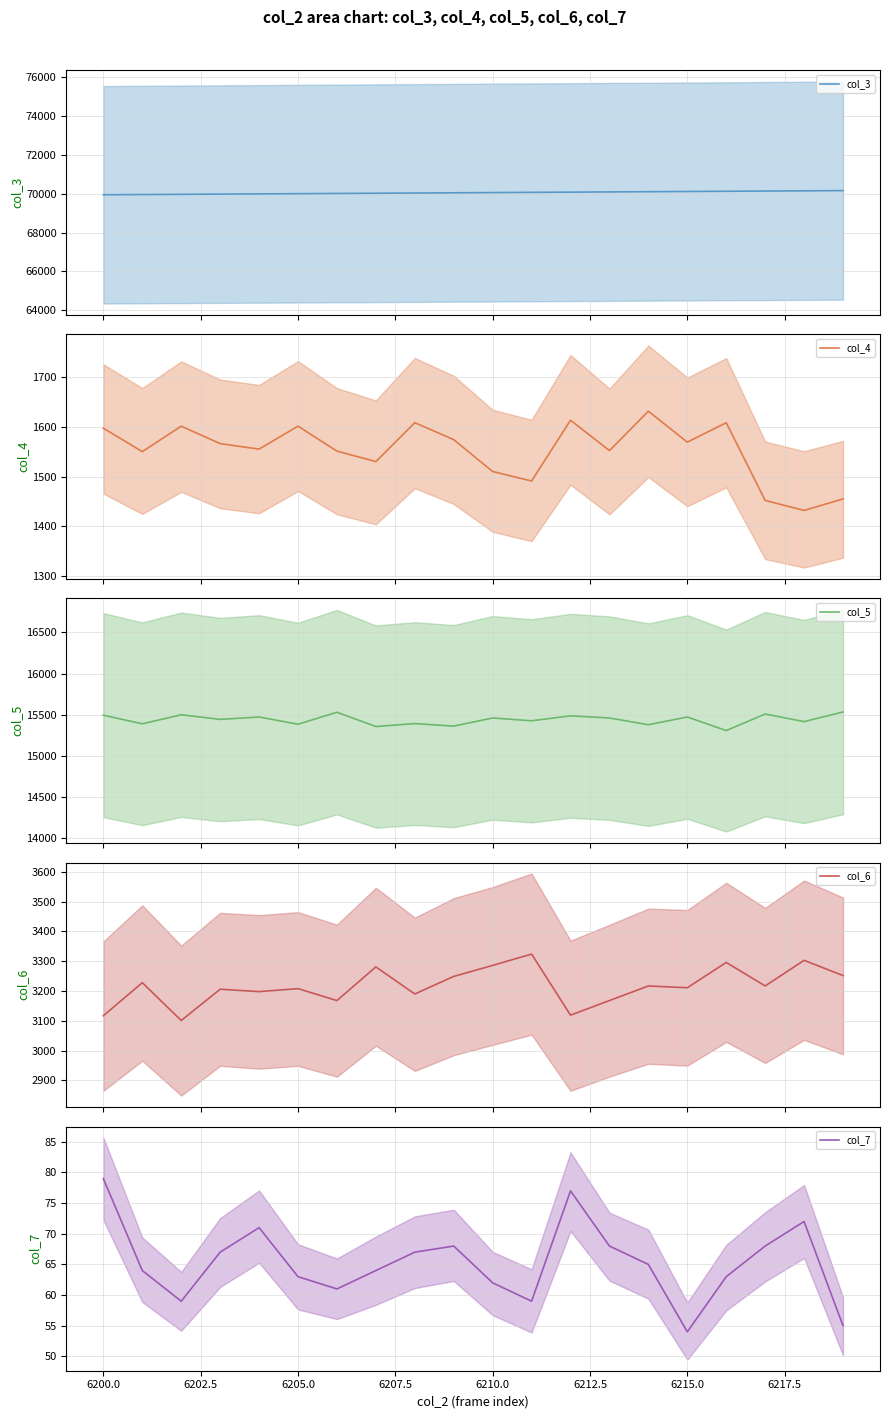

Which series has the largest total across all categories?

col_3